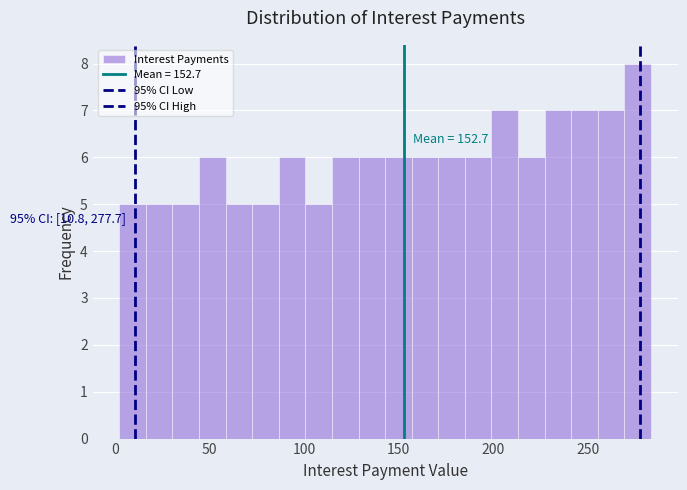

Around what value on the x-axis is the tallest bar? Give the approximate position of its centre, as read against the axis.

275